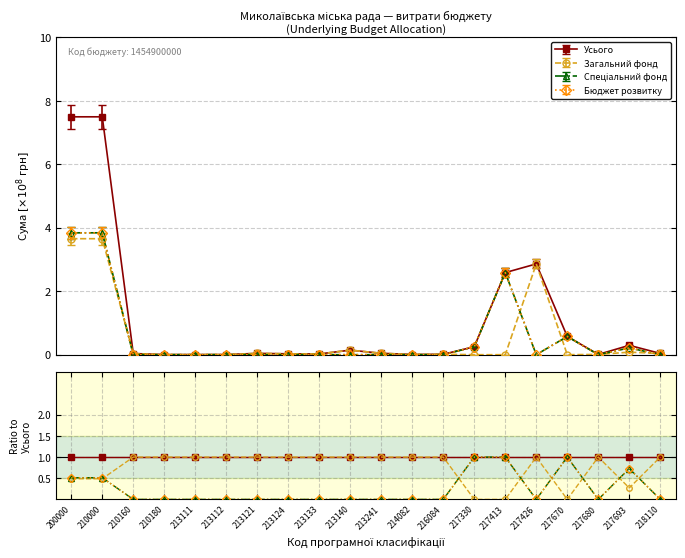

At 217670, list the series in order from smallest to largest.

Загальний фонд, Усього, Спеціальний фонд, Бюджет розвитку